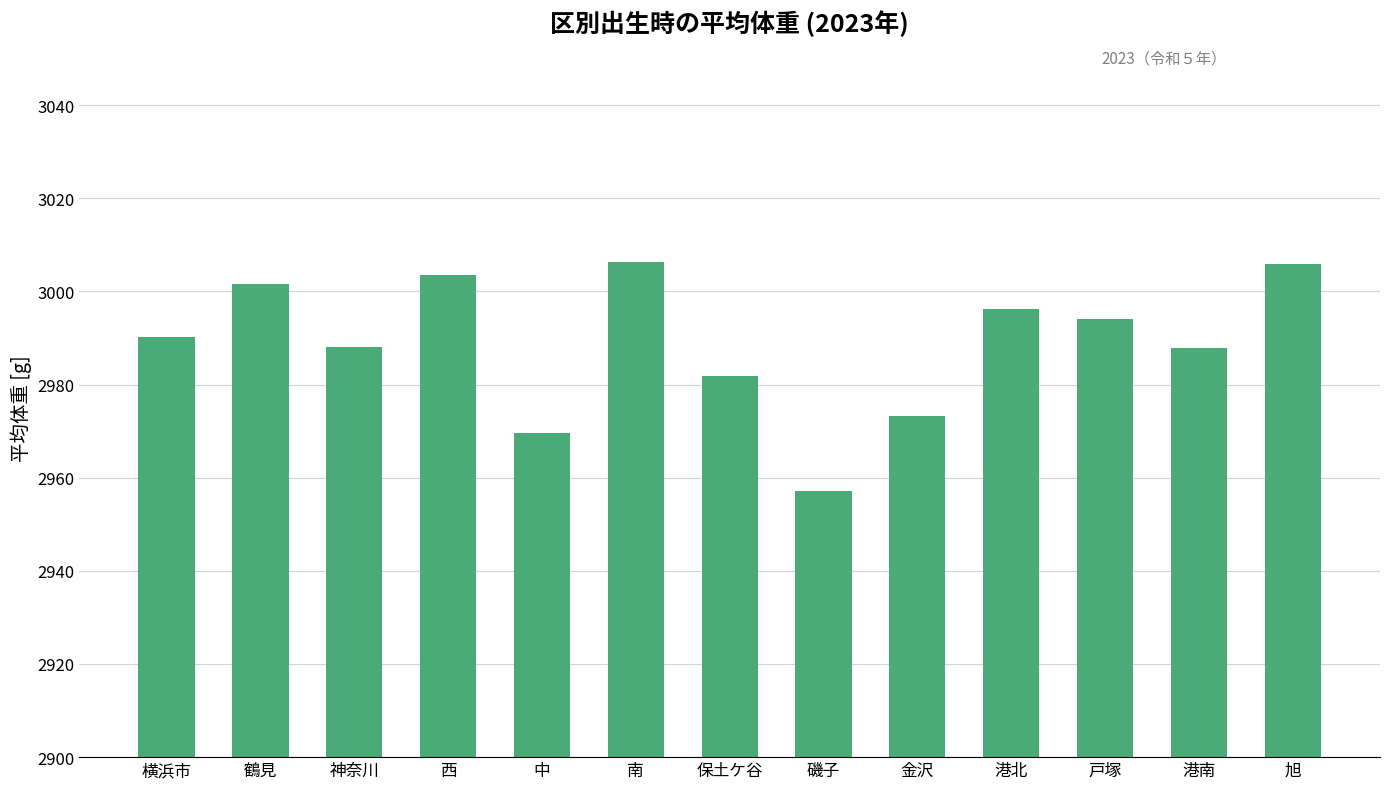

Are the bars grouped side by side (vs. stacked)?

No